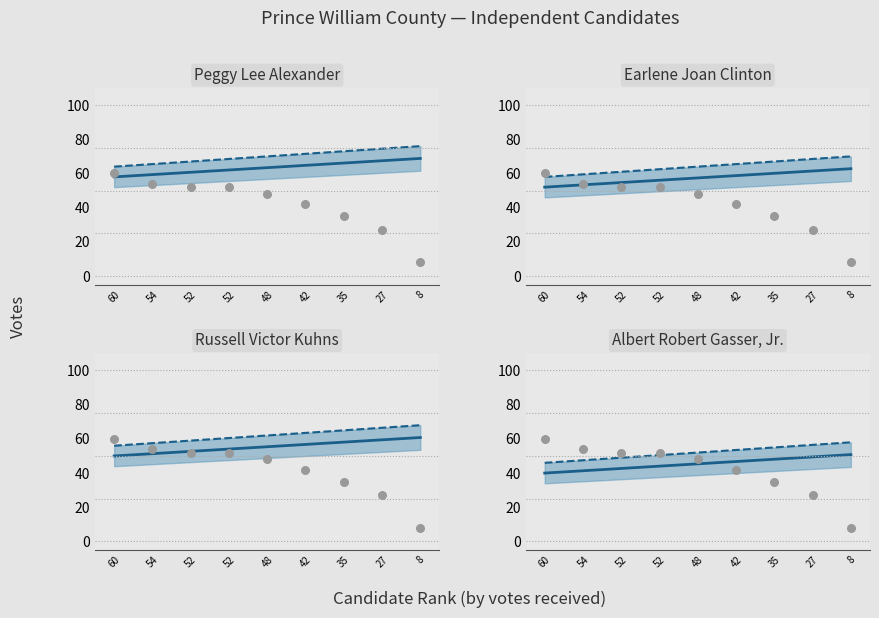

Which series has the largest total across all categories?

Peggy Lee Alexander trend